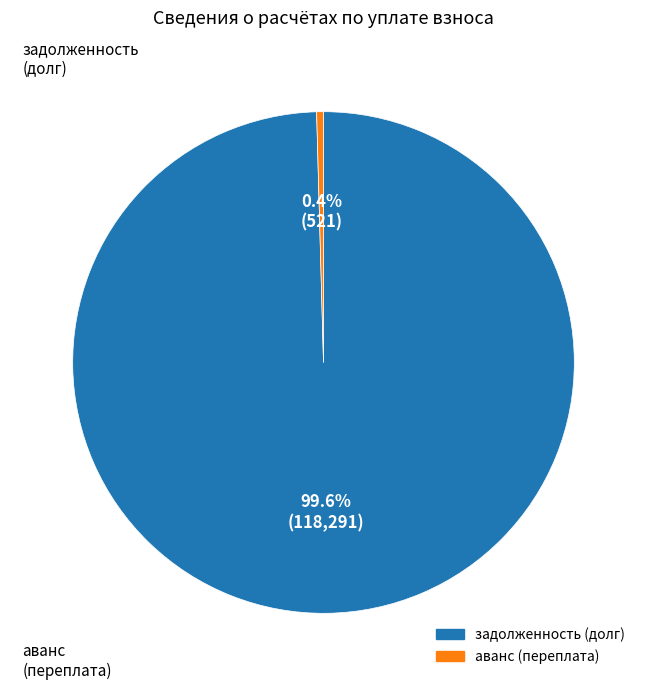

Is there a majority slice in this chart?

Yes